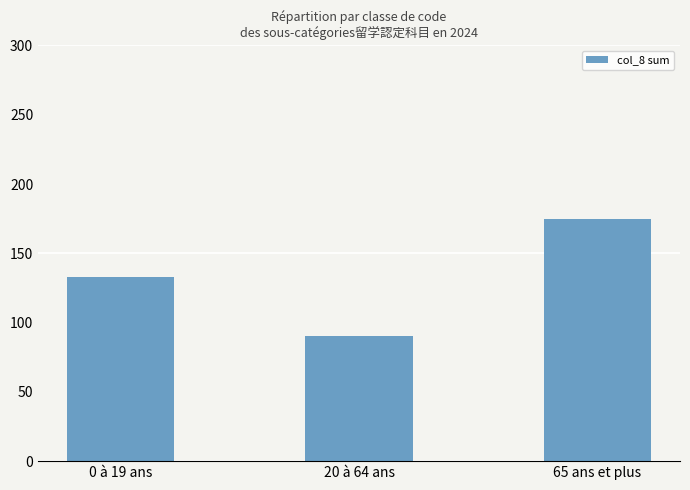

Reading left to right, transcribe all the data shown in this chart.

0 à 19 ans=133	20 à 64 ans=90	65 ans et plus=175